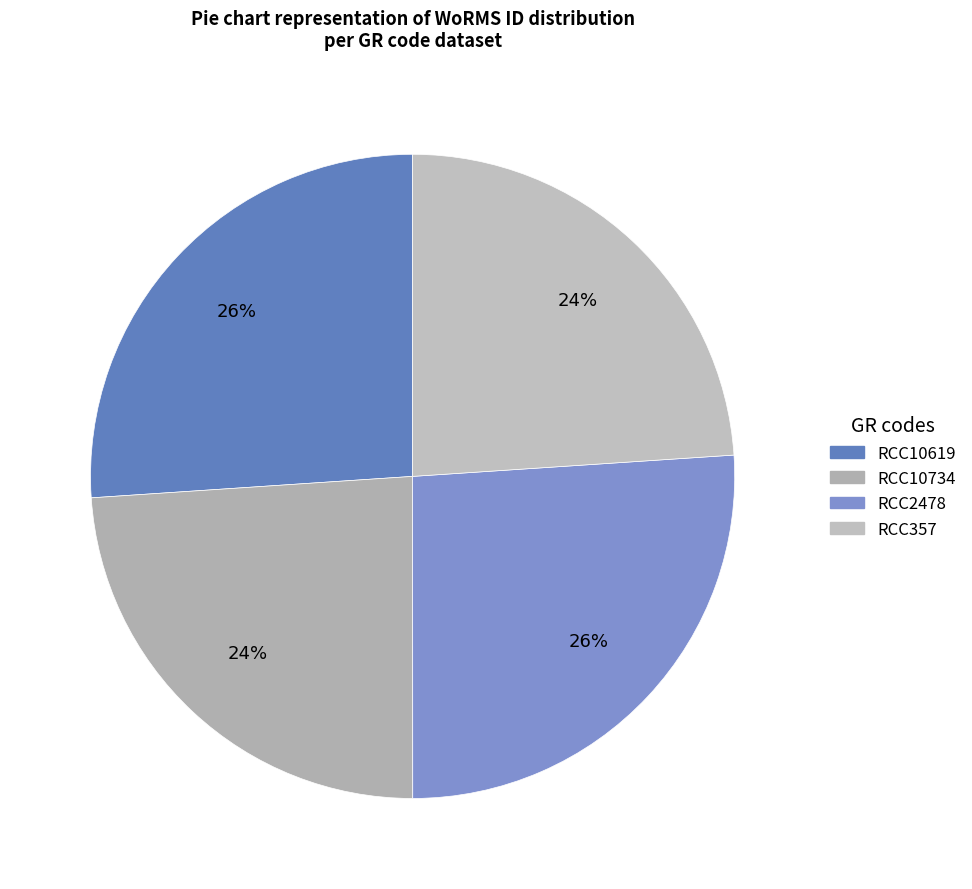

To the nearest percent, what percentage of the pie is RCC357?

24%